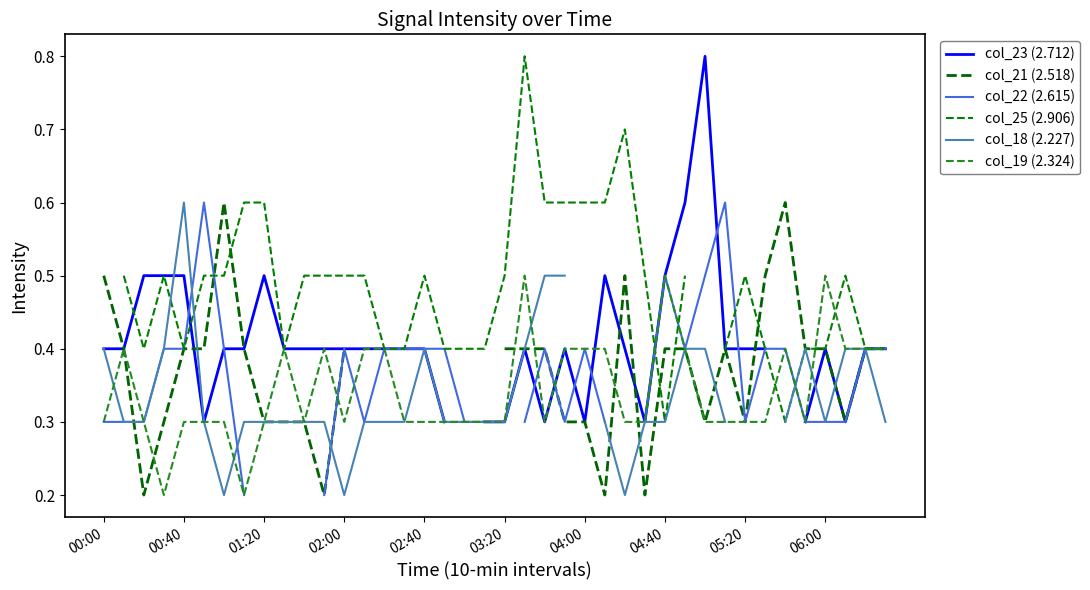

True or false: col_18 (2.227) and col_21 (2.518) intersect in this chart.

True